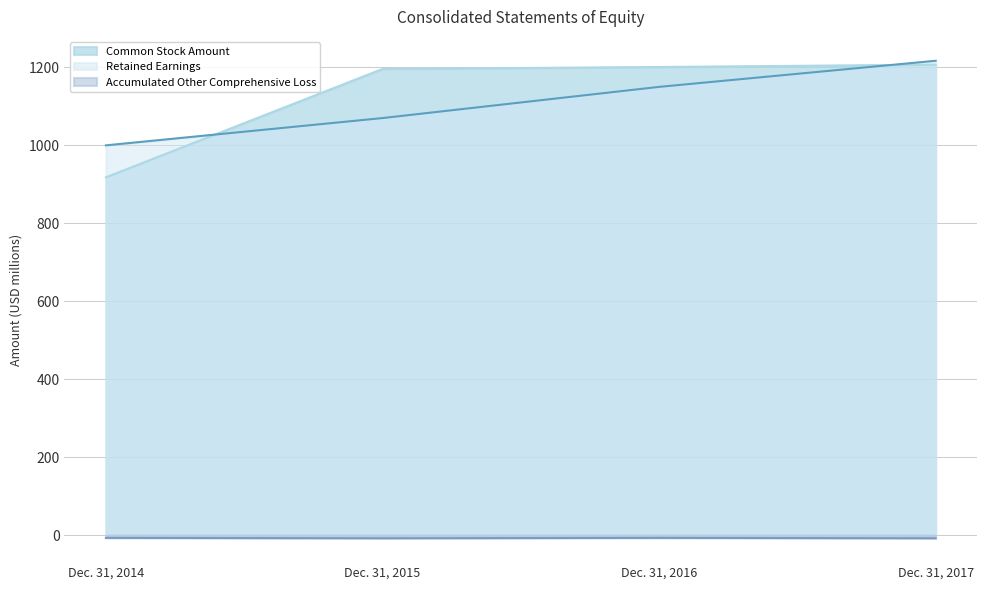

What are all the series names shown in the legend?

Common Stock Amount, Retained Earnings, Accumulated Other Comprehensive Loss